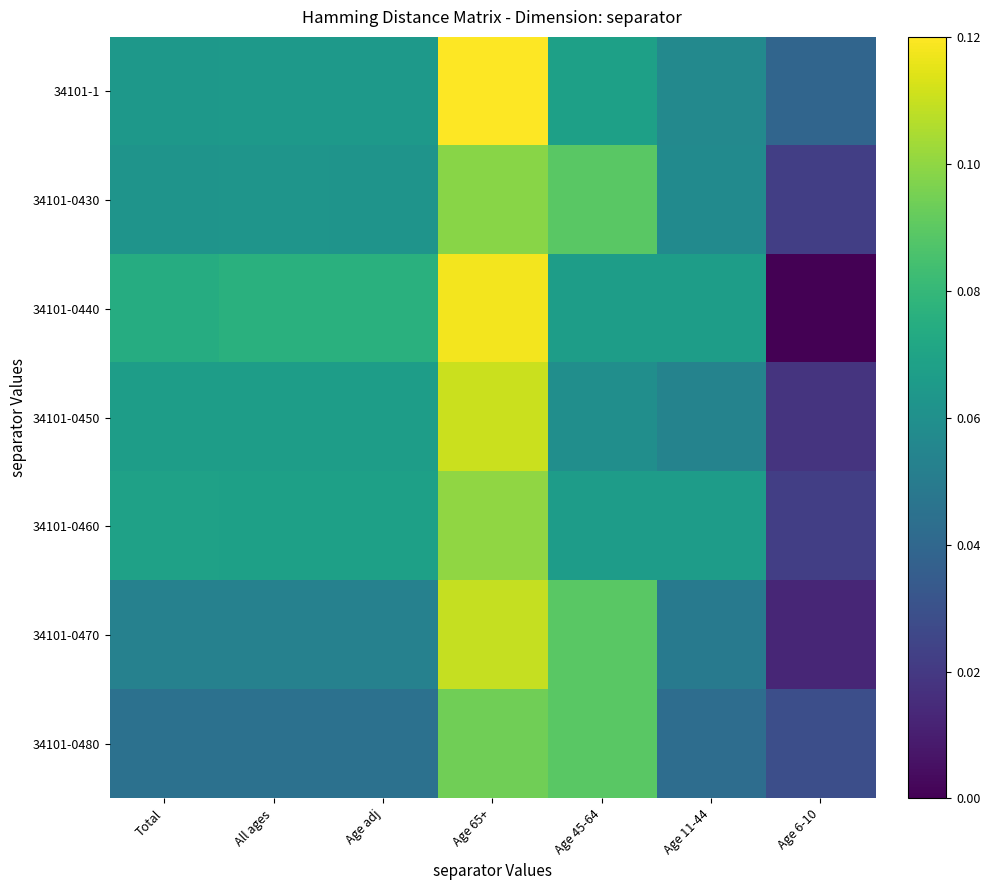

At how many categories does at least one series exceed 0?

7